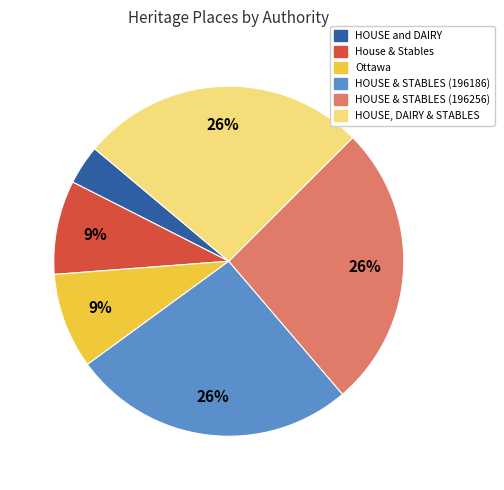

Do HOUSE, DAIRY & STABLES and HOUSE & STABLES (196186) together represent more than half of the pie?

Yes